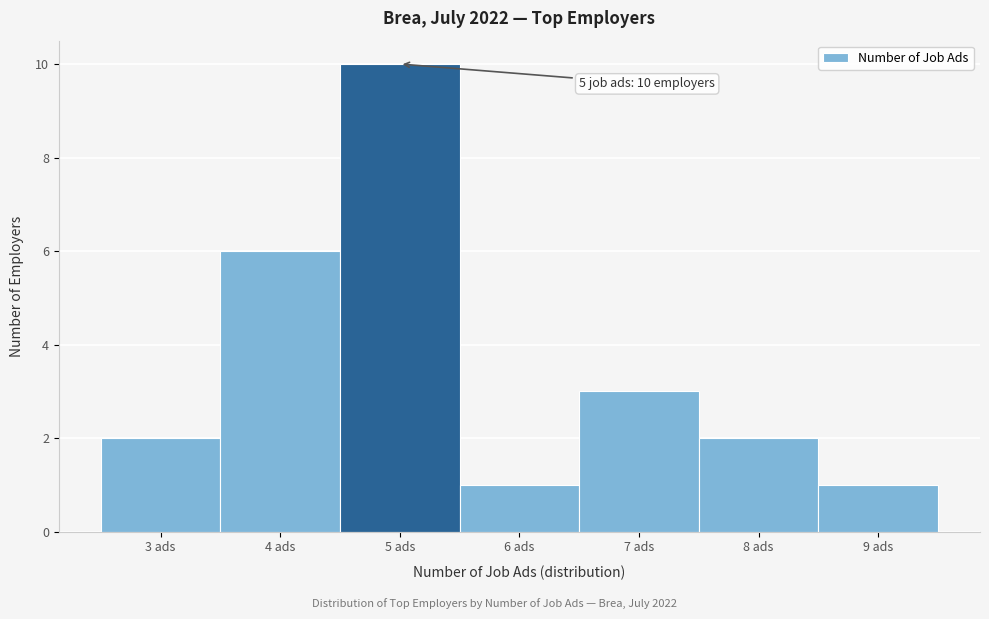

Over which range of the x-axis is the bar tallest?

4.5 to 5.5